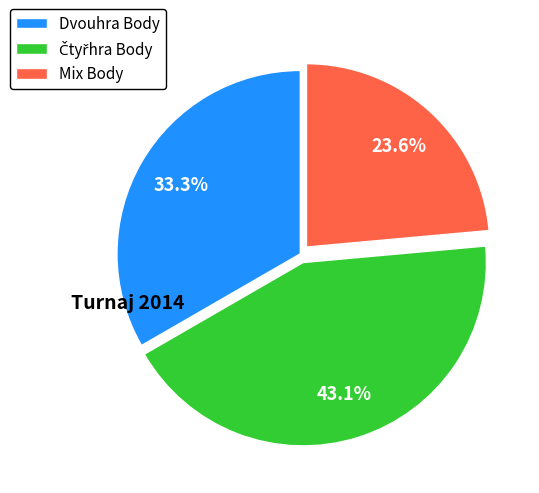

How many segments does this pie chart have?

3